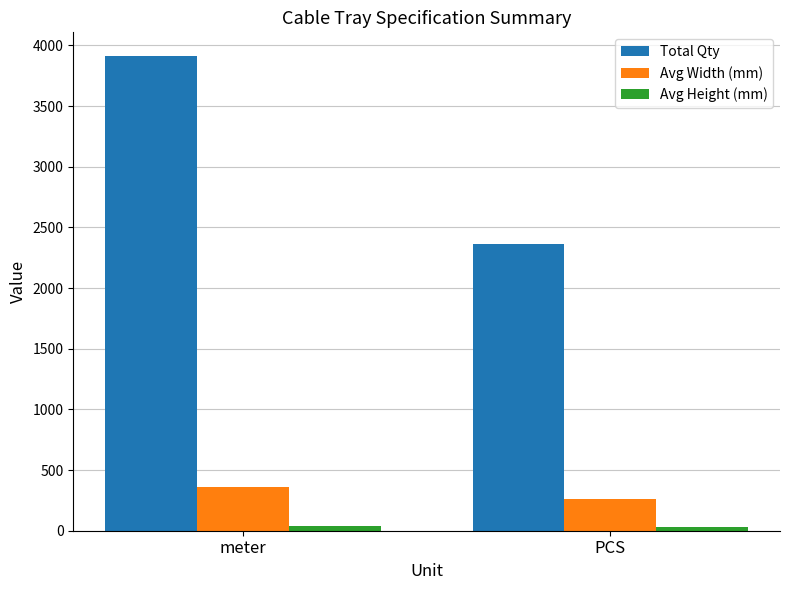

At which category is the sum across all series the highest?

meter